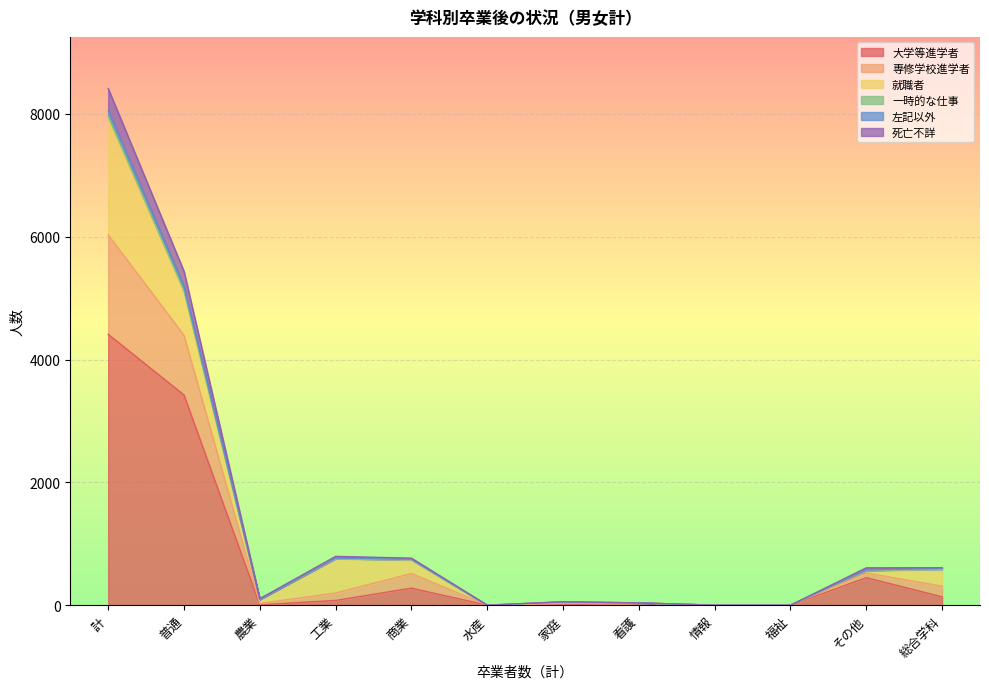

True or false: 死亡不詳 has more than 2 interior local peaks.

False